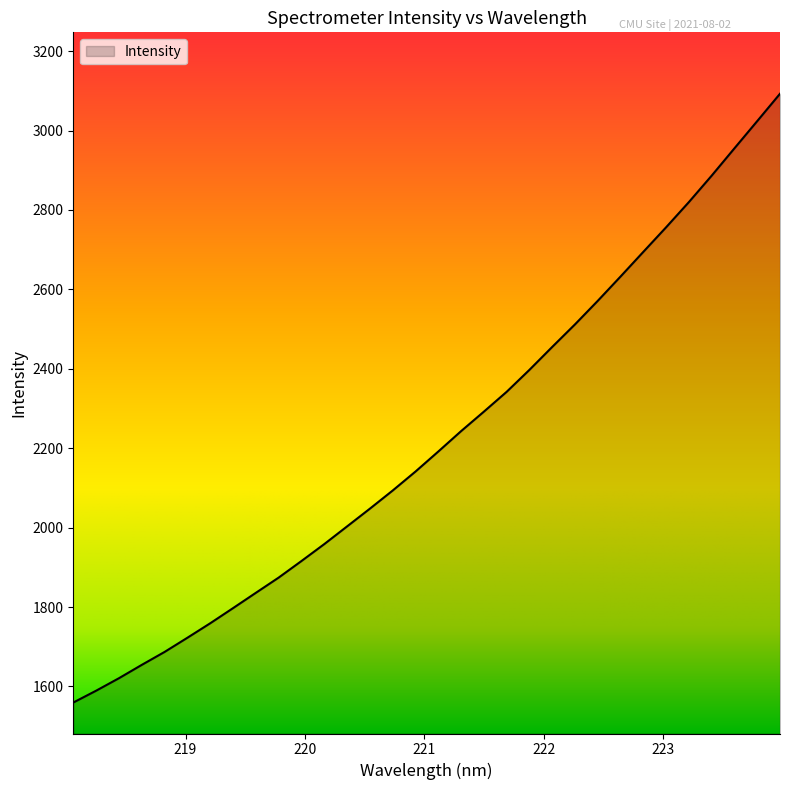

What is the difference between the maximum and minimum values?

1533.2